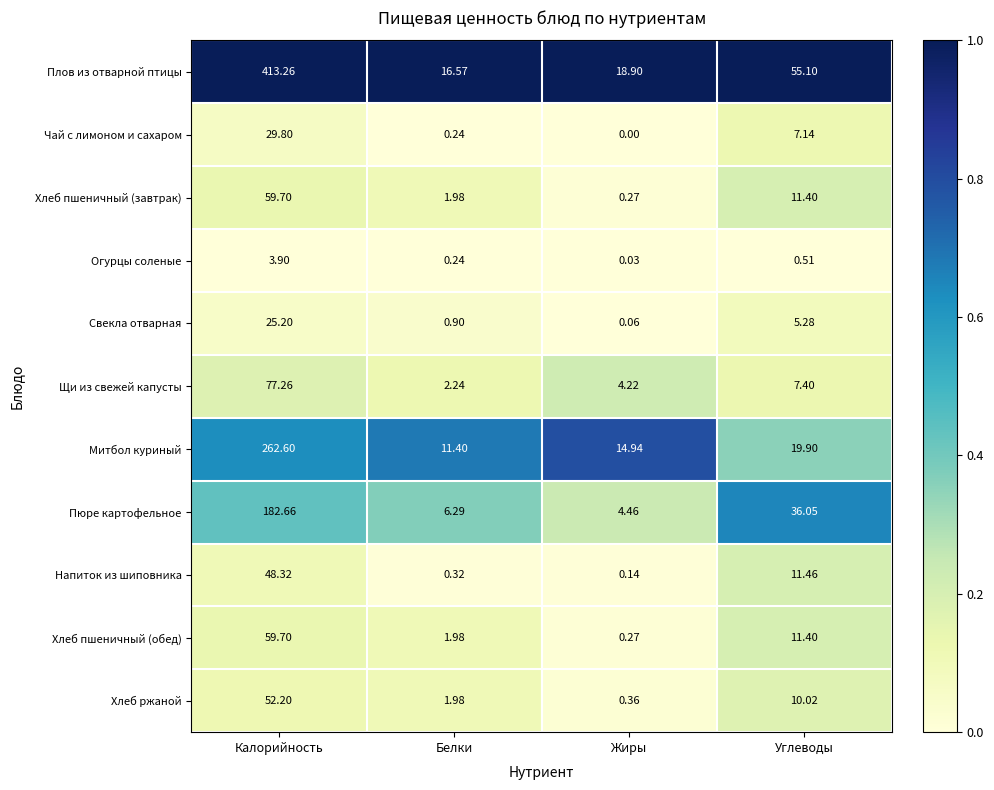

At which category is the sum across all series the highest?

Калорийность